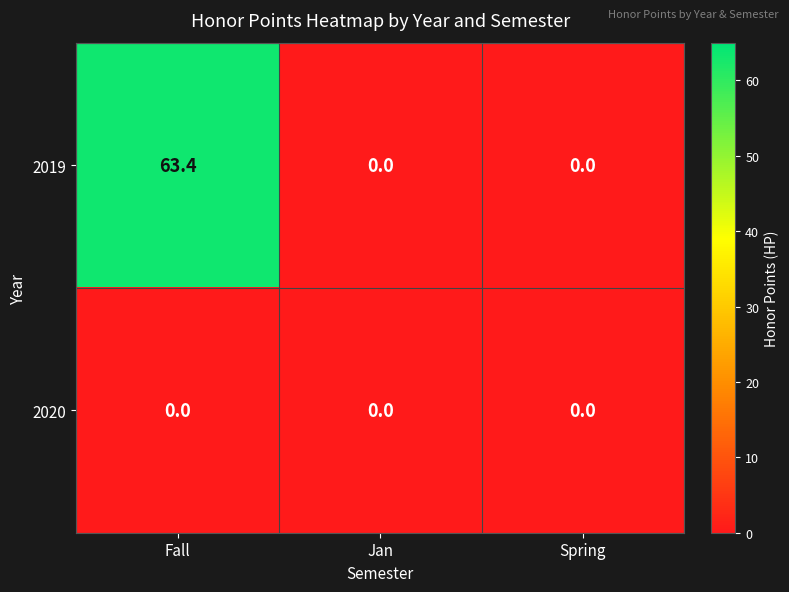

Which category has the highest value across all series?

Fall